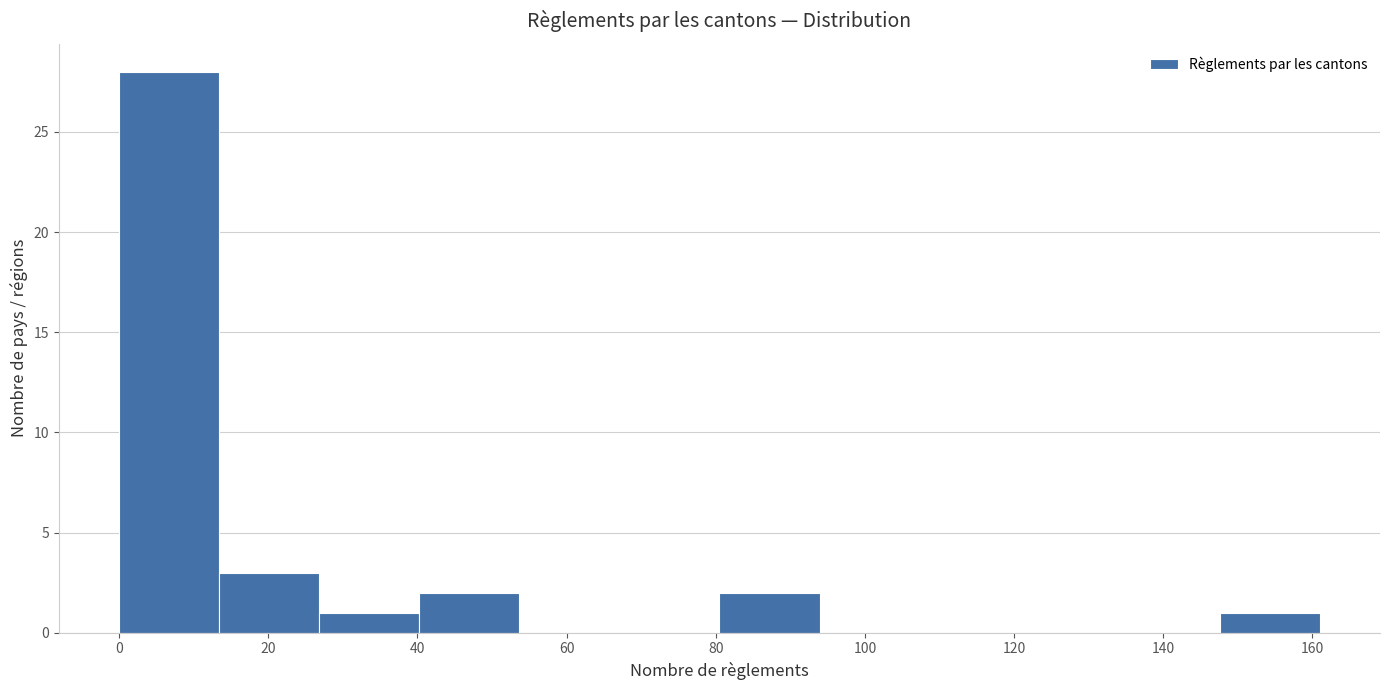

Reading left to right, transcribe this chart: for each bar, give the range it covers on the x-axis and its height. Neither the bar edges nor the heights are printed on the chart, so give them approximately, as read against the axes.

0 to 14: 28
14 to 26: 3
26 to 40: 1
40 to 54: 2
54 to 68: 0
68 to 80: 0
80 to 94: 2
94 to 108: 0
108 to 120: 0
120 to 134: 0
134 to 148: 0
148 to 162: 1